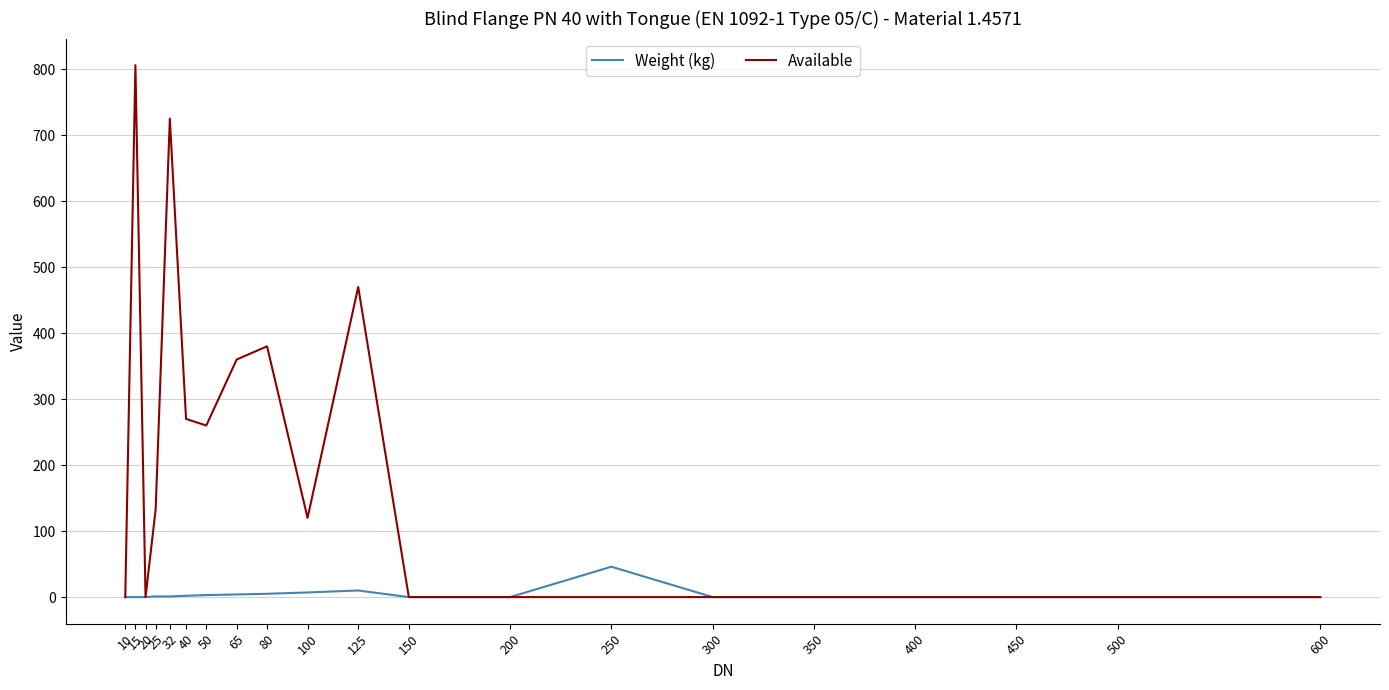

What is the average value of the Available series?

176